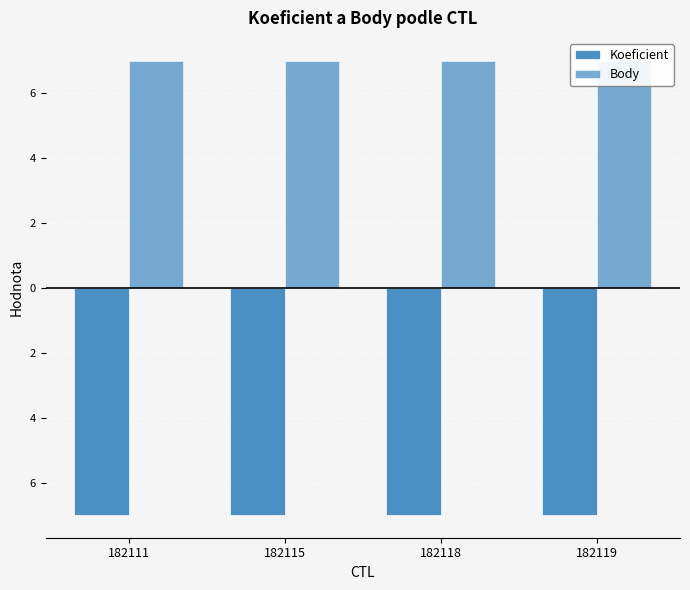

How many bars are there in total?

8